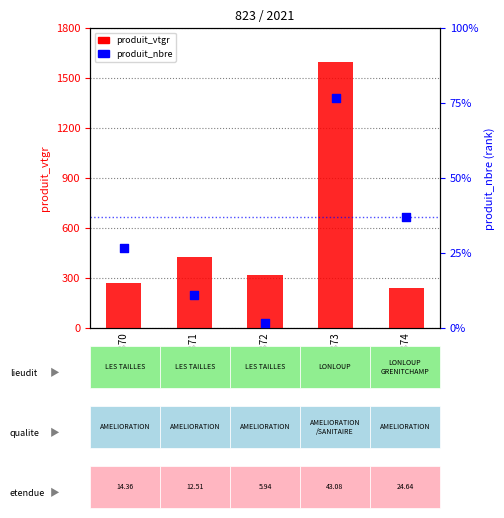

Which series reaches the maximum Y coordinate?

produit_nbre